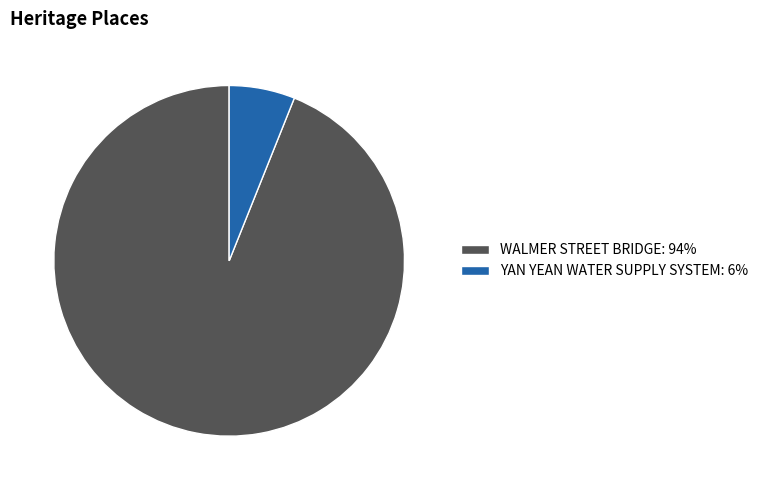

How many slices are in this pie chart?

2